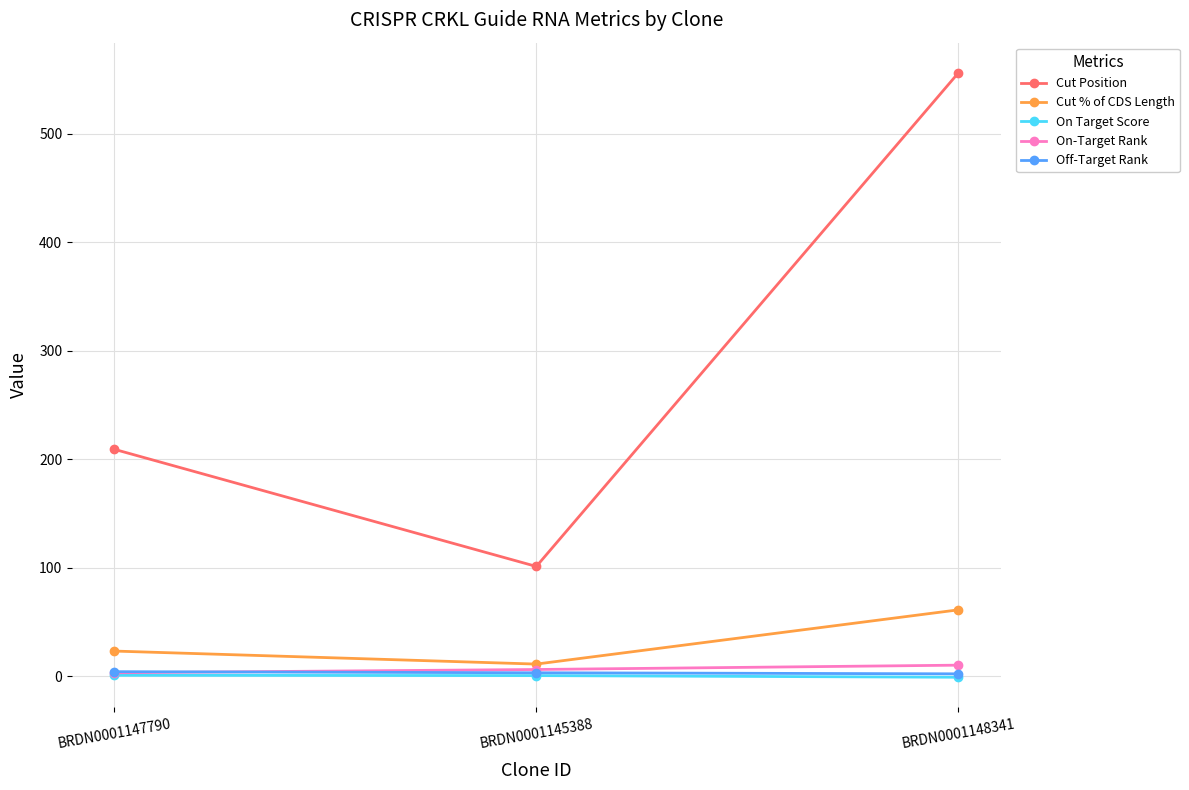

True or false: Off-Target Rank has a value of 2.0 at BRDN0001148341.

True